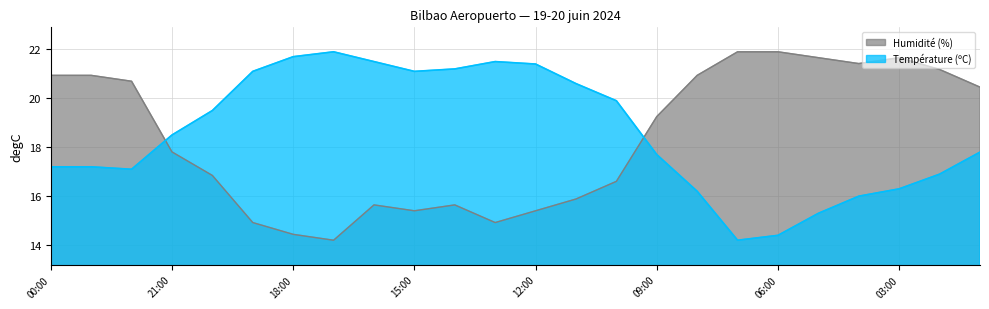

Reading right to left, transcribe all the data shown in this chart.

Température (ºC): 17.8	16.9	16.3	16.0	15.3	14.4	14.2	16.2	17.7	19.9	20.6	21.4	21.5	21.2	21.1	21.5	21.9	21.7	21.1	19.5	18.5	17.1	17.2	17.2
Humidité (%): 20.5	21.2	21.7	21.4	21.7	21.9	21.9	20.9	19.3	16.6	15.9	15.4	14.9	15.6	15.4	15.6	14.2	14.4	14.9	16.8	17.8	20.7	20.9	20.9